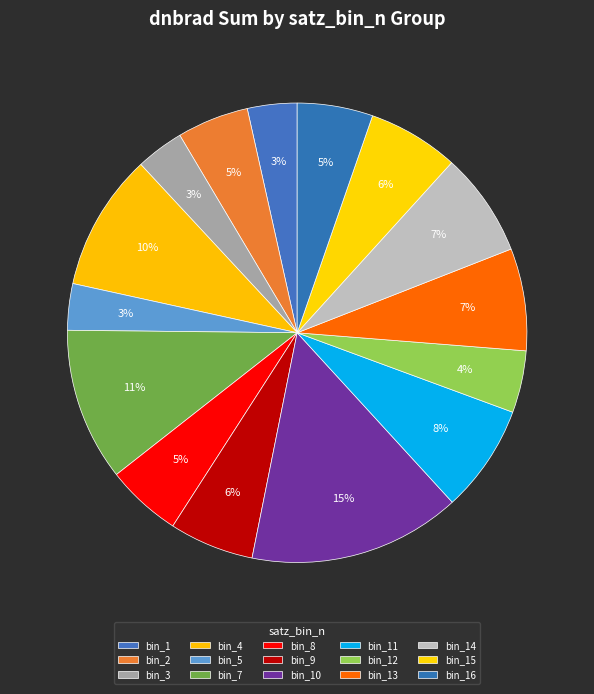

How many slices are in this pie chart?

15